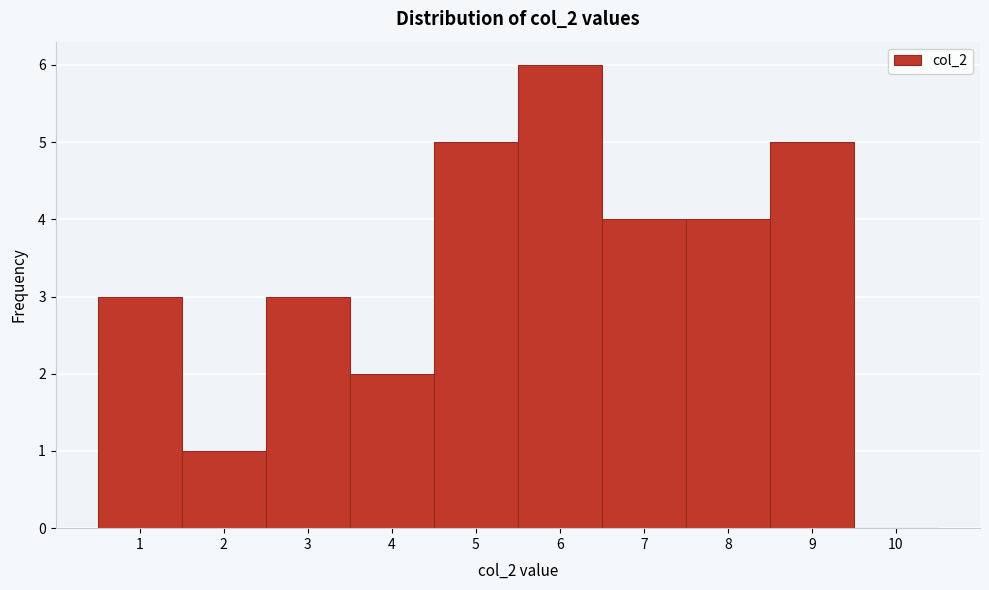

Reading left to right, transcribe this chart: for each bar, give the range it covers on the x-axis and its height. The values are not printed on the chart, so give them approximately, as read against the axis.

0.5 to 1.5: 3
1.5 to 2.5: 1
2.5 to 3.5: 3
3.5 to 4.5: 2
4.5 to 5.5: 5
5.5 to 6.5: 6
6.5 to 7.5: 4
7.5 to 8.5: 4
8.5 to 9.5: 5
9.5 to 10.5: 0